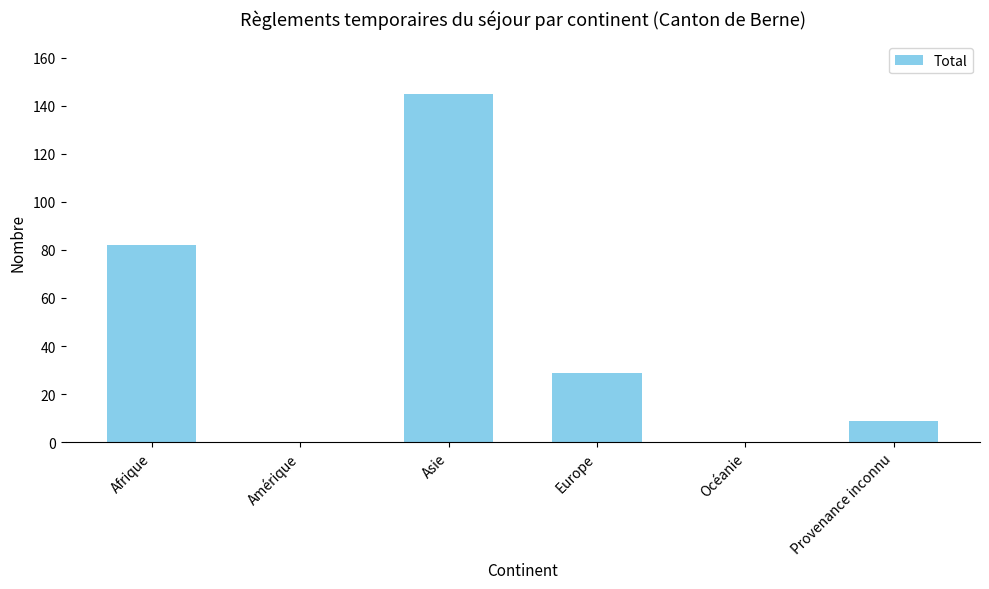

Which has a higher value, Asie or Provenance inconnu?

Asie